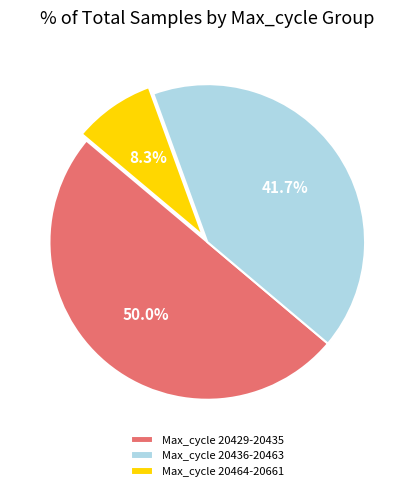

Does Max_cycle 20464-20661 account for over 50% of the chart?

No